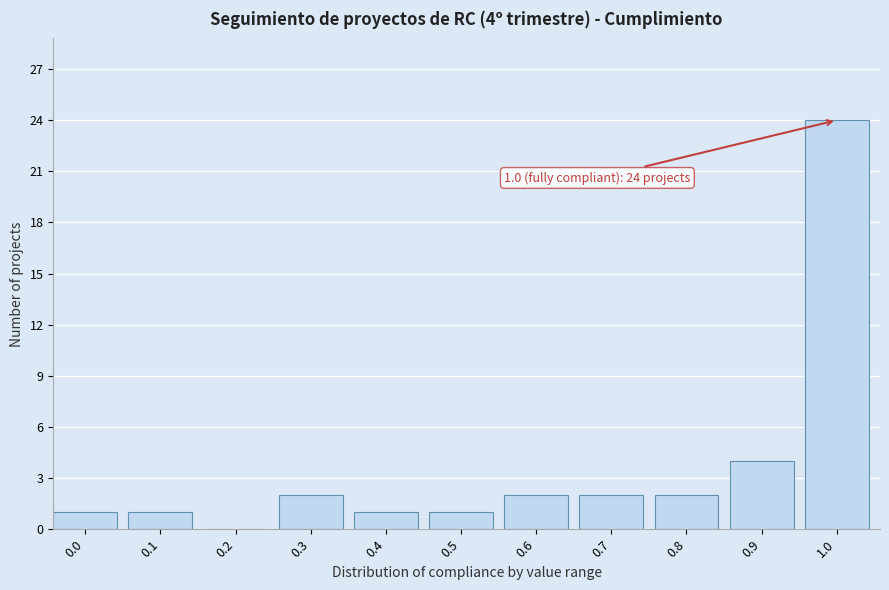

Reading left to right, list all the values displayed in this chart.

0.0=1	0.1=1	0.2=0	0.3=2	0.4=1	0.5=1	0.6=2	0.7=2	0.8=2	0.9=4	1.0=24